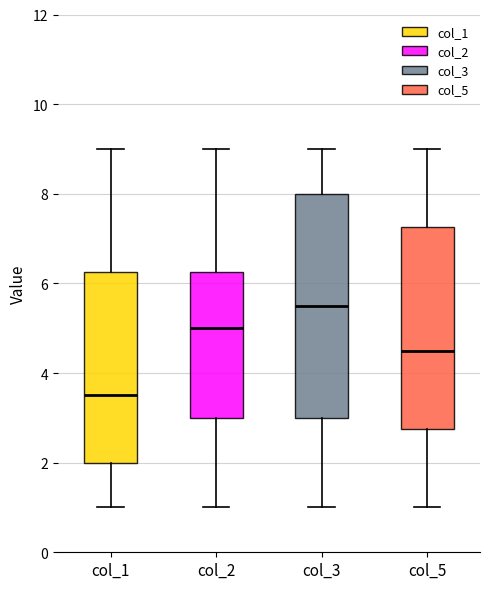

Reading left to right, read every box against the y-axis: the position of its median line, the range the box covers, and the ends of its whiskers. The values are not printed on the chart, so give them approximately, as read against the axis.

col_1: median 3.6, box 2.0 to 6.2, whiskers 1.0 to 9.0
col_2: median 5.0, box 3.0 to 6.2, whiskers 1.0 to 9.0
col_3: median 5.6, box 3.0 to 8.0, whiskers 1.0 to 9.0
col_5: median 4.6, box 2.8 to 7.2, whiskers 1.0 to 9.0